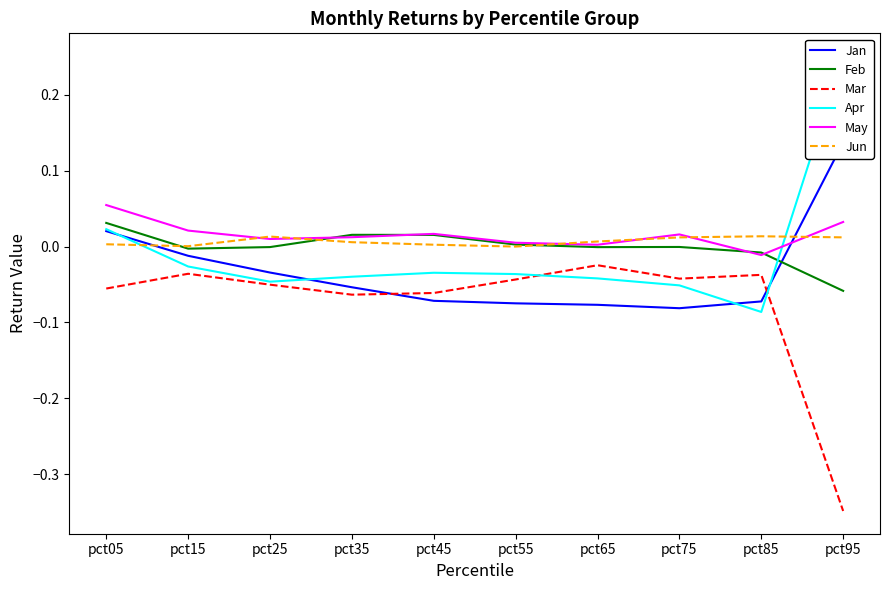

Reading right to left, list all the values displayed in this chart.

Jan: 0.1	-0.1	-0.1	-0.1	-0.1	-0.1	-0.1	-0.0	-0.0	0.0
Feb: -0.1	-0.0	-0.0	-0.0	0.0	0.0	0.0	-0.0	-0.0	0.0
Mar: -0.3	-0.0	-0.0	-0.0	-0.0	-0.1	-0.1	-0.1	-0.0	-0.1
Apr: 0.3	-0.1	-0.1	-0.0	-0.0	-0.0	-0.0	-0.0	-0.0	0.0
May: 0.0	-0.0	0.0	0.0	0.0	0.0	0.0	0.0	0.0	0.1
Jun: 0.0	0.0	0.0	0.0	-0.0	0.0	0.0	0.0	0.0	0.0